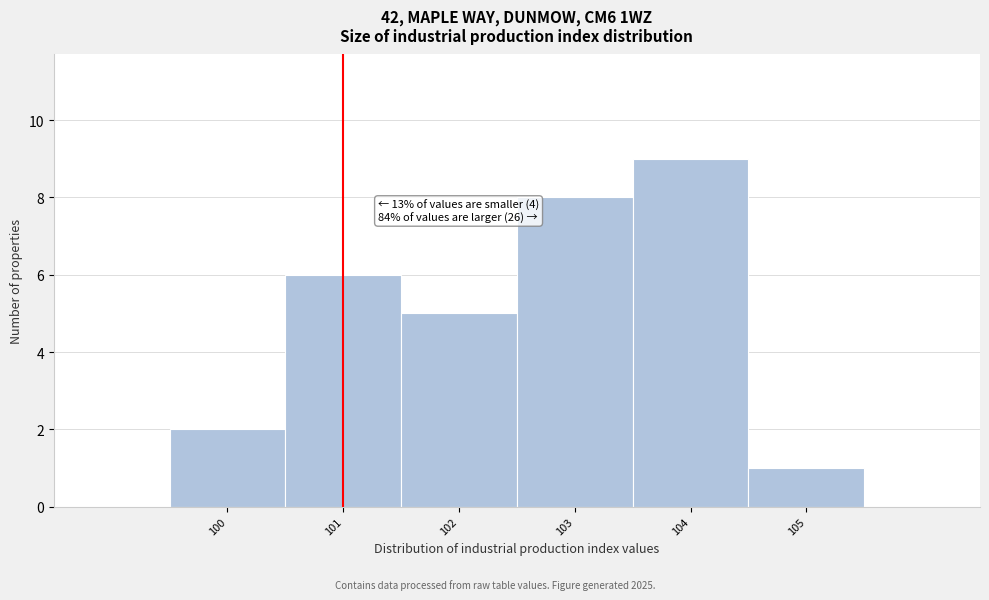

Which range on the x-axis has the tallest bar?

103.5 to 104.5